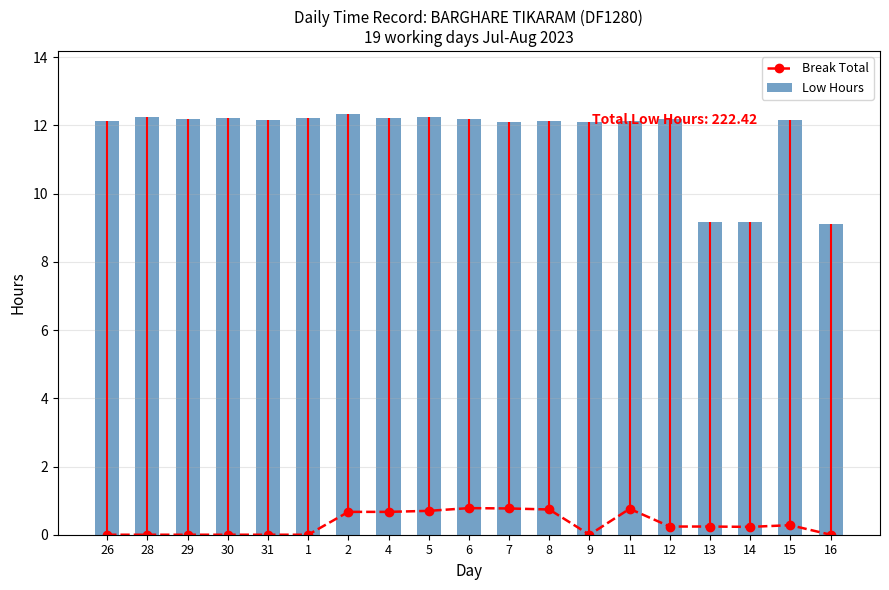

What is the approximate value of Low Hours at 29?

12.2